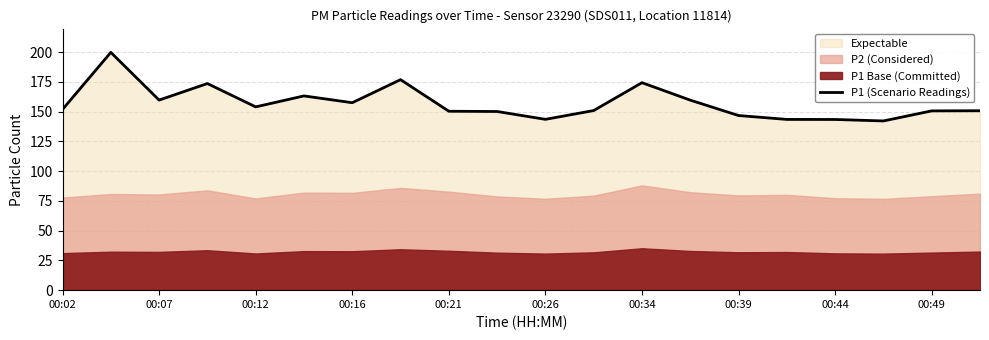

True or false: the data has more than 1 interior local peaks.

True